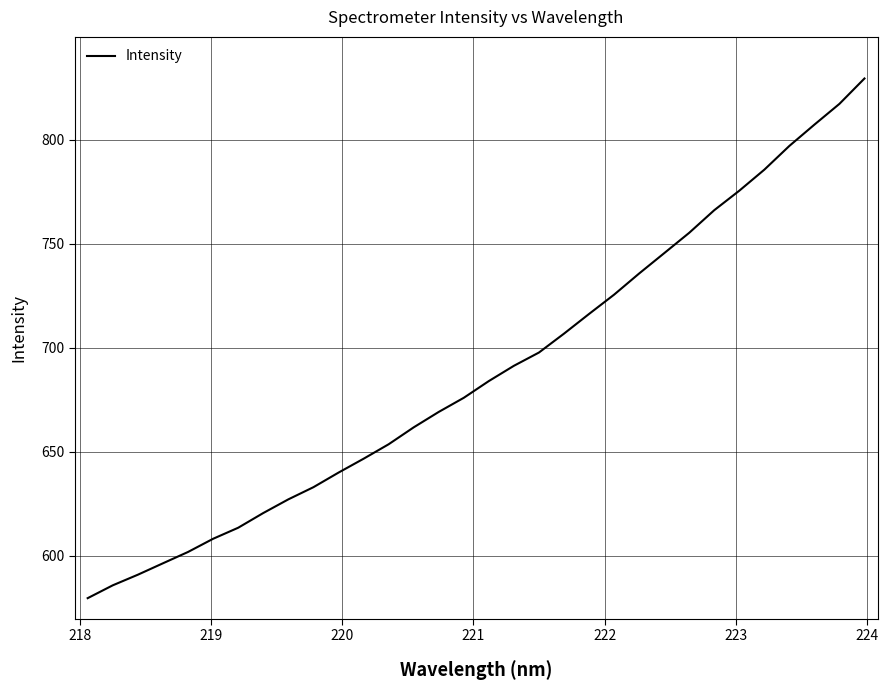

What is the greatest value displayed?

829.3